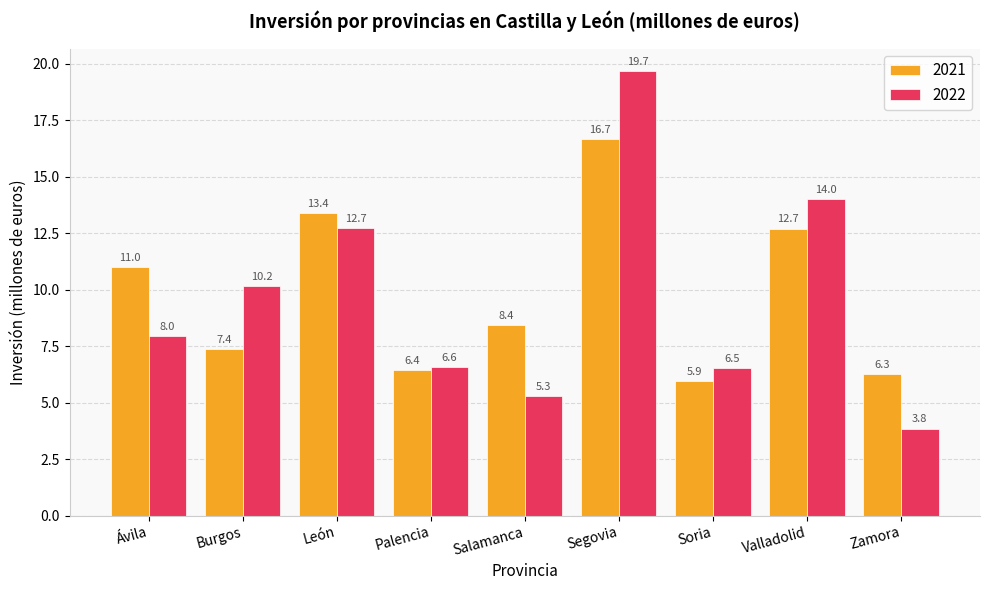

At which label does 2022 reach its peak?

Segovia